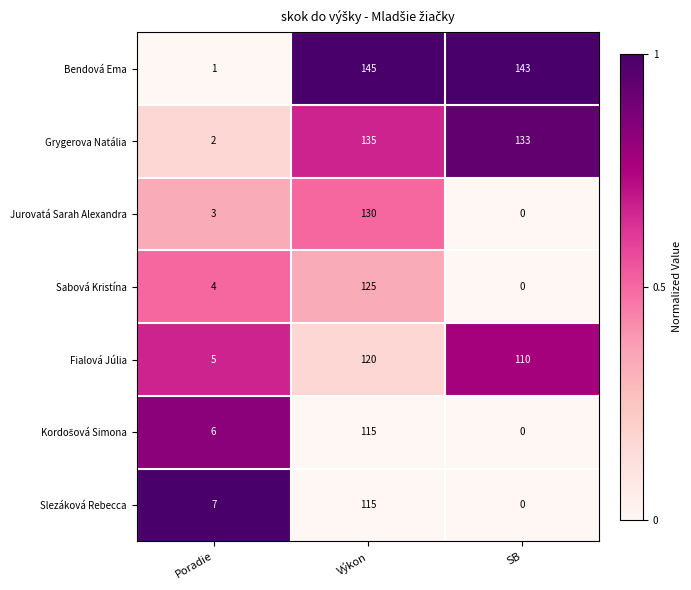

Which series has the widest spread of values?

Bendová Ema